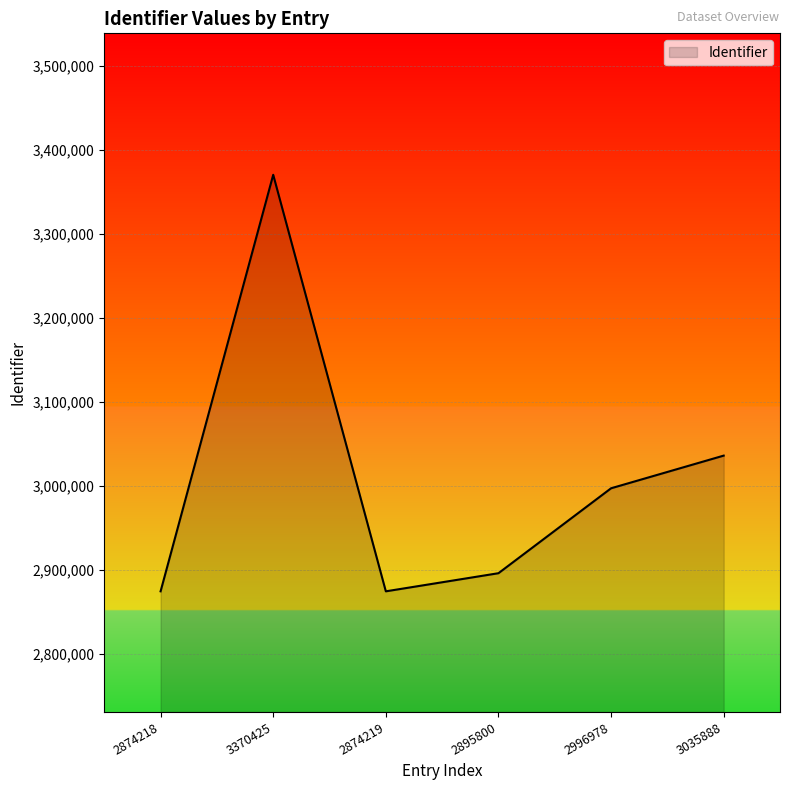

What is the difference between the maximum and minimum values?

496207